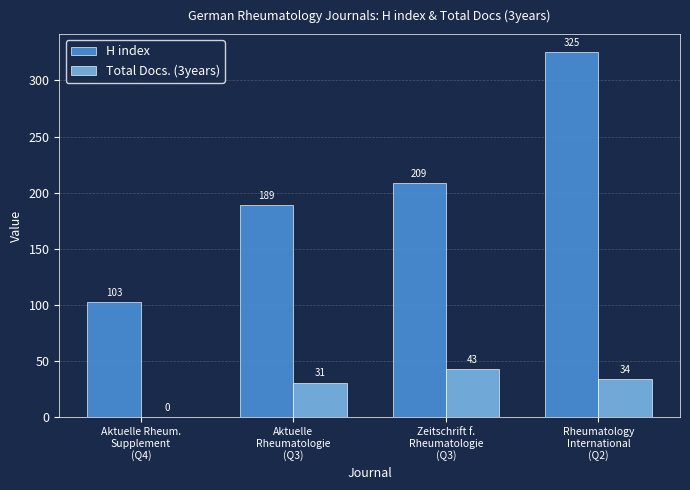

Which series has the largest range (max minus min)?

H index